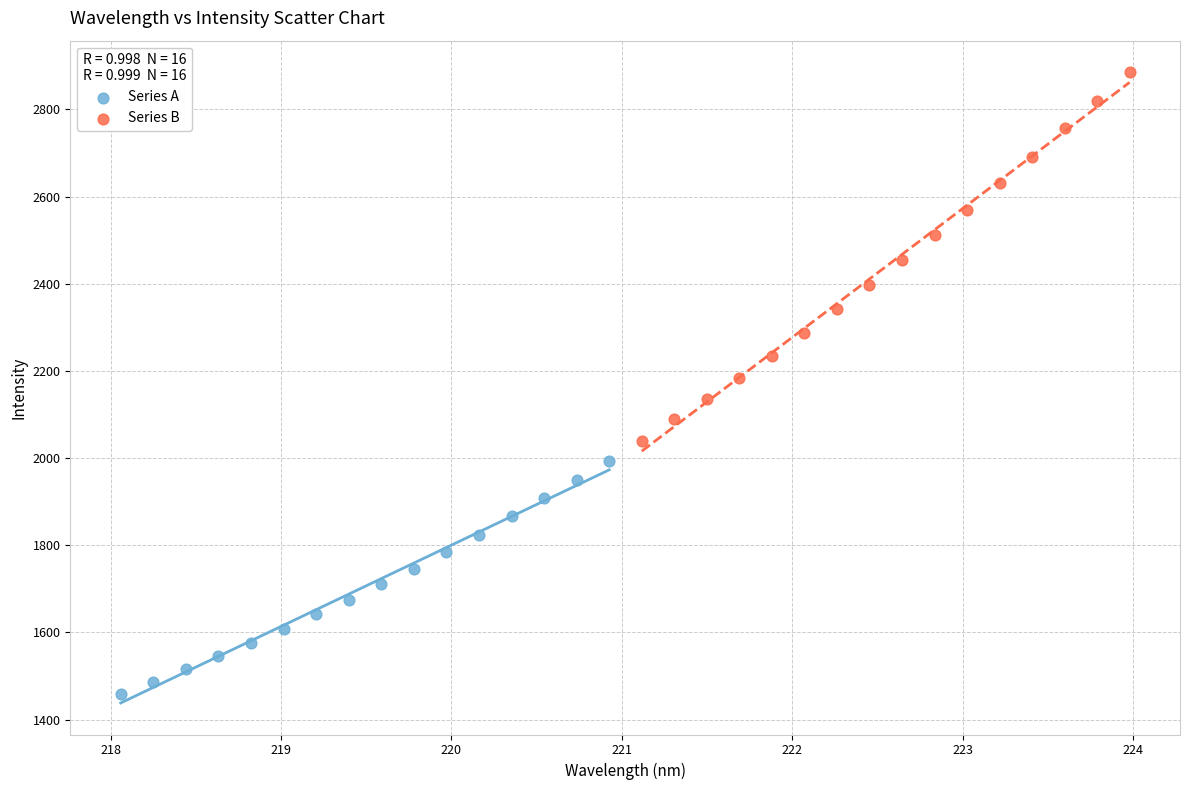

What are all the series names shown in the legend?

Series A, Series B